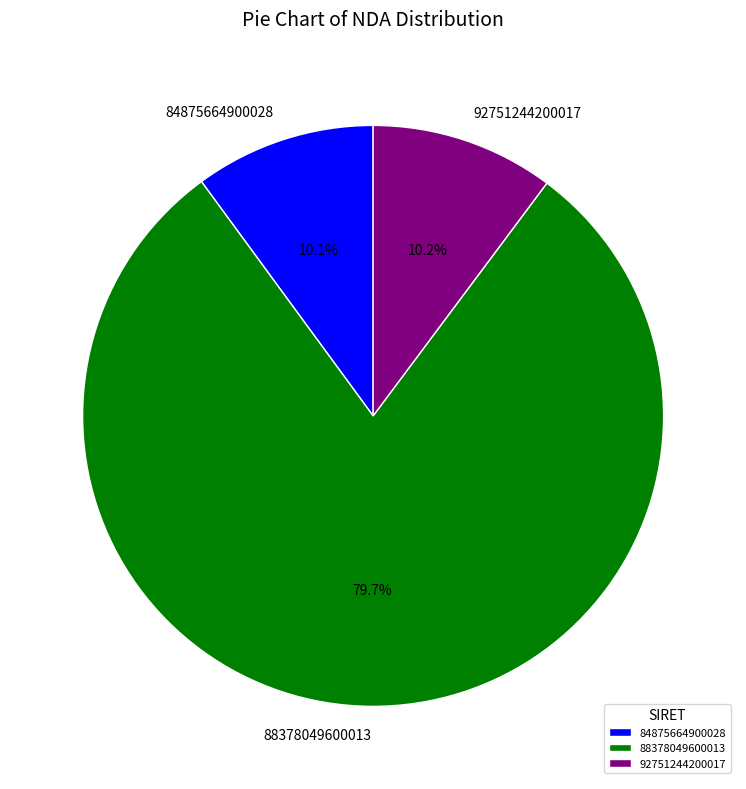

What is the ratio of the value at 88378049600013 to the value at 84875664900028?

7.9